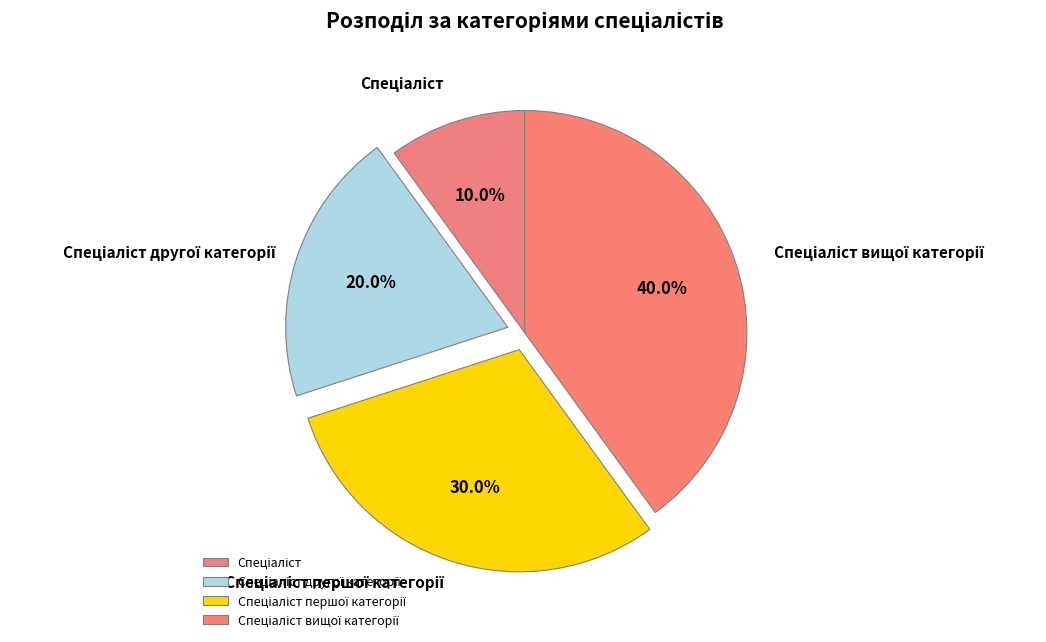

Does any single category account for the majority?

No